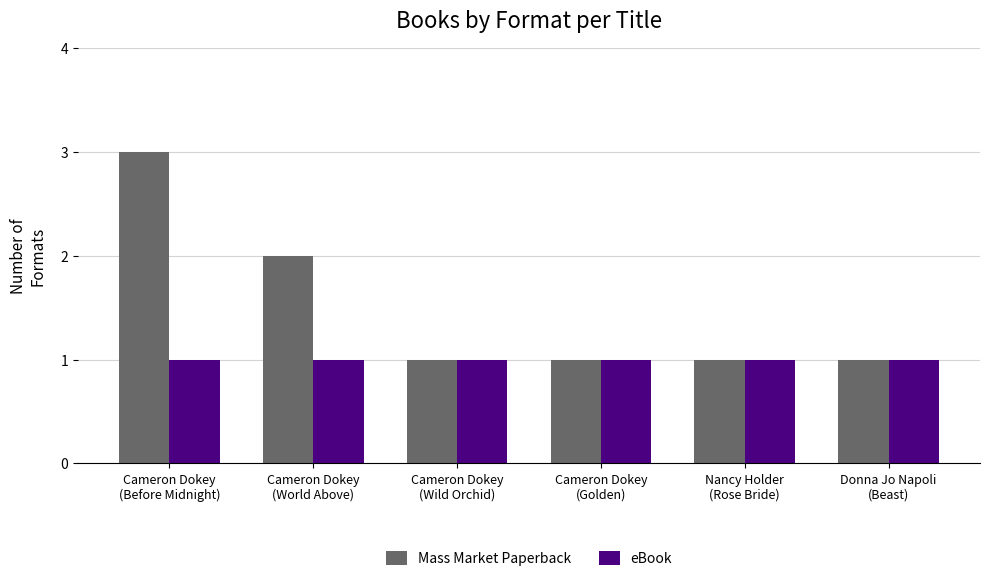

How many bars are there in each group?

2